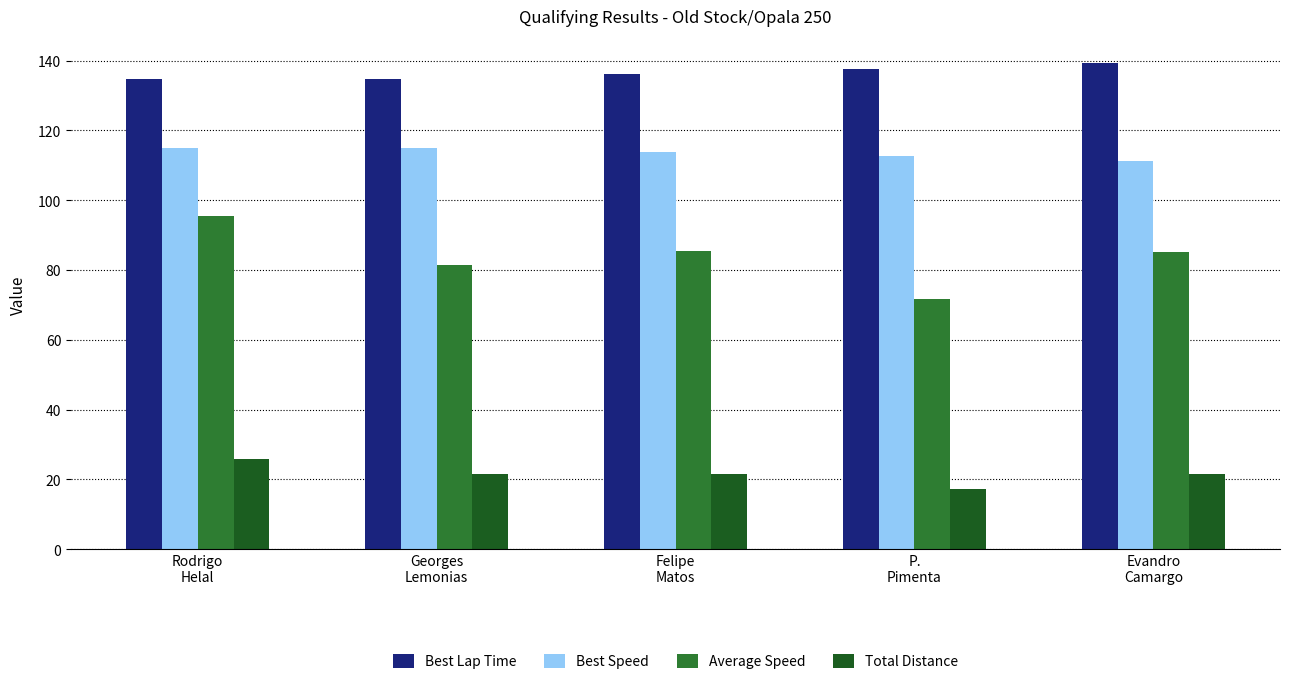

List the series in order of their peak value, lowest first.

Total Distance, Average Speed, Best Speed, Best Lap Time